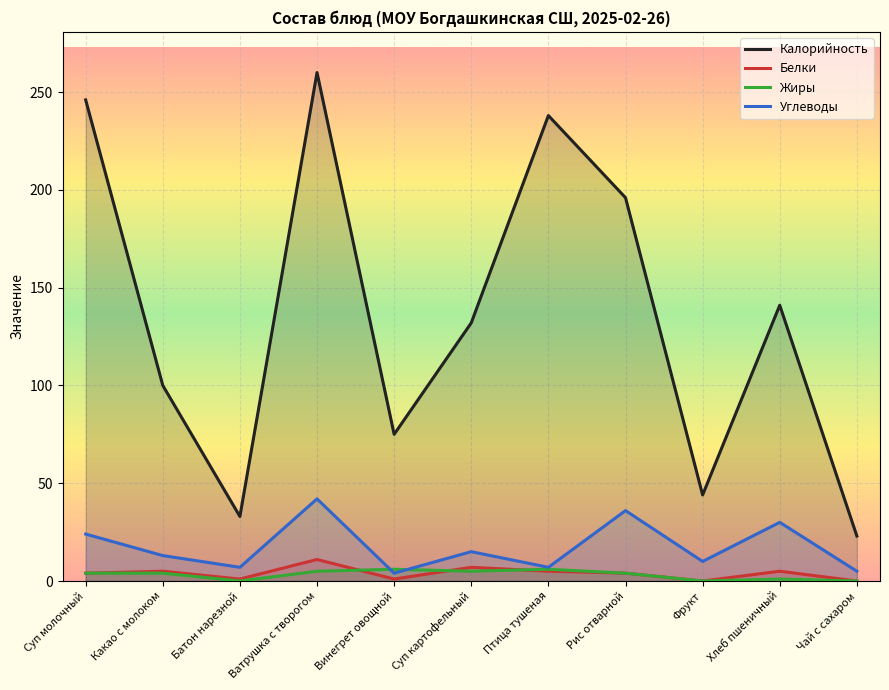

Where is the first local minimum for Жиры?

Батон нарезной